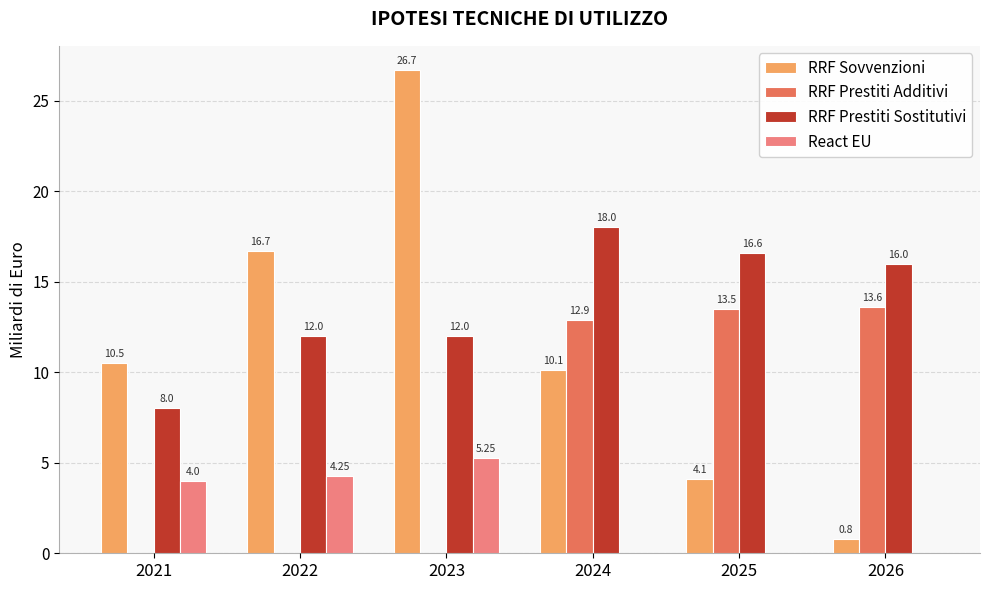

Which series has the largest total across all categories?

RRF Prestiti Sostitutivi